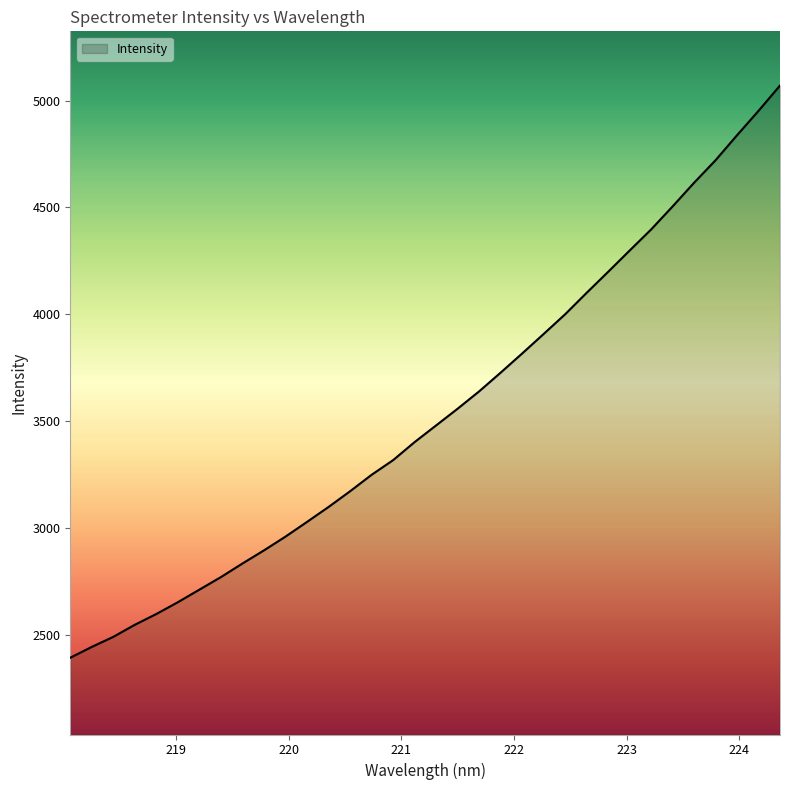

What is the smallest value displayed?

2394.2